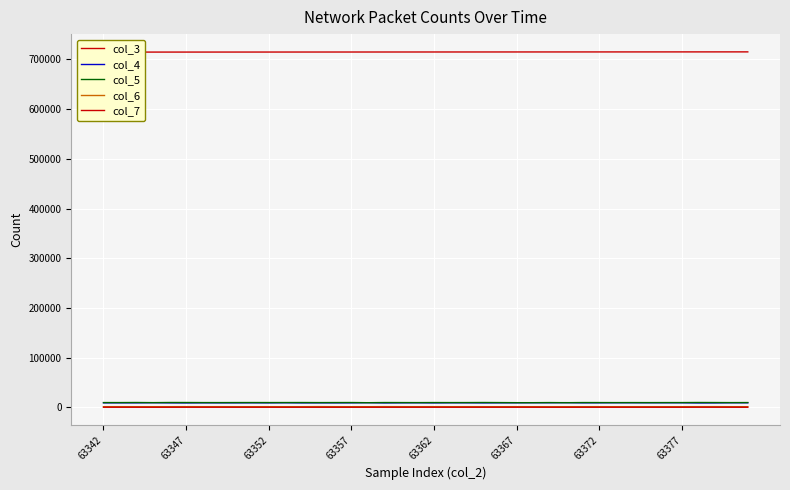

Reading right to left, list all the values displayed in this chart.

col_3: 715087	715075	715064	715053	715042	715030	715019	715008	714996	714985	714974	714963	714951	714940	714929	714917	714906	714895	714884	714872	714861	714850	714838	714827	714816	714805	714793	714782	714771	714759	714748	714737	714726	714714	714703	714692	714680	714669	714658	714647
col_4: 9154	9166	8884	8798	9142	9162	9156	9195	9223	9085	9040	9402	9201	9260	9123	9052	8921	9085	9111	8923	9137	9042	8860	9346	9016	8979	9001	8919	9167	8983	9081	8998	9001	9044	8854	8985	9266	9005	9029	9015
col_5: 9584	9497	9623	9719	9567	9557	9501	9555	9498	9566	9601	9335	9558	9356	9368	9544	9698	9567	9547	9602	9498	9571	9620	9315	9646	9600	9533	9644	9613	9586	9629	9600	9533	9552	9669	9707	9454	9697	9554	9575
col_6: 1283	1289	1372	1329	1279	1268	1271	1236	1261	1319	1275	1227	1183	1275	1321	1271	1284	1317	1283	1349	1294	1331	1386	1247	1267	1306	1416	1289	1260	1300	1268	1285	1329	1299	1357	1271	1259	1274	1323	1327
col_7: 149	191	210	218	169	161	189	184	176	170	174	160	169	206	221	205	185	172	180	196	199	174	164	201	163	162	160	189	159	190	185	172	213	192	203	170	161	171	181	192